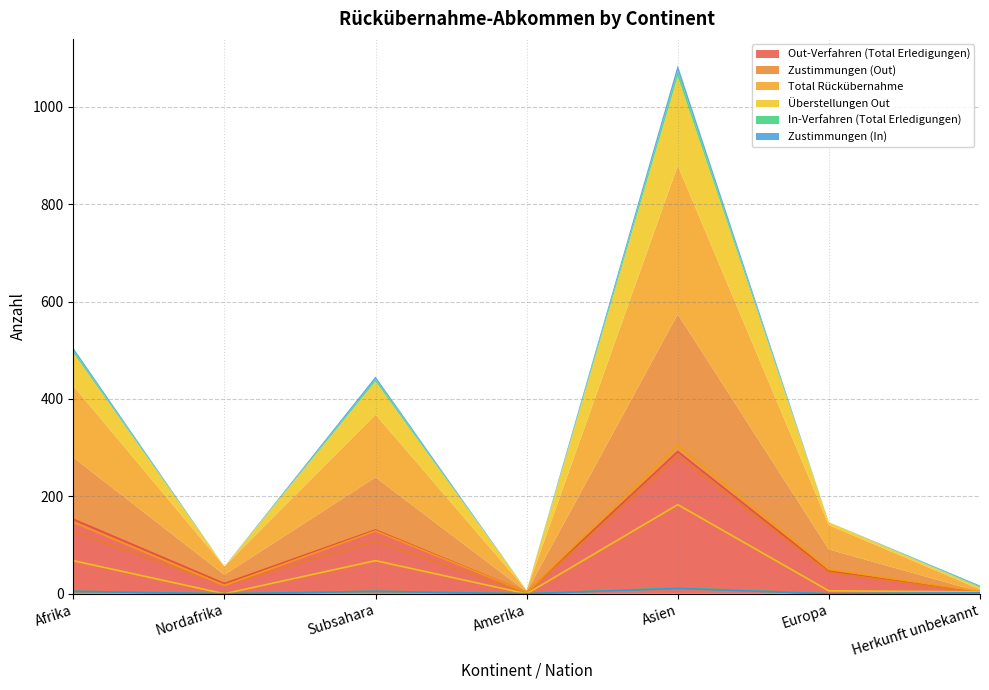

Reading left to right, extract all data points from this chart.

Out-Verfahren (Total Erledigungen): 153	21	131	3	292	47	2
Zustimmungen (Out): 127	18	108	1	282	44	2
Total Rückübernahme: 147	17	129	3	305	50	5
Überstellungen Out: 68	0	68	0	183	6	4
In-Verfahren (Total Erledigungen): 5	0	5	0	12	0	2
Zustimmungen (In): 5	0	5	0	11	0	2